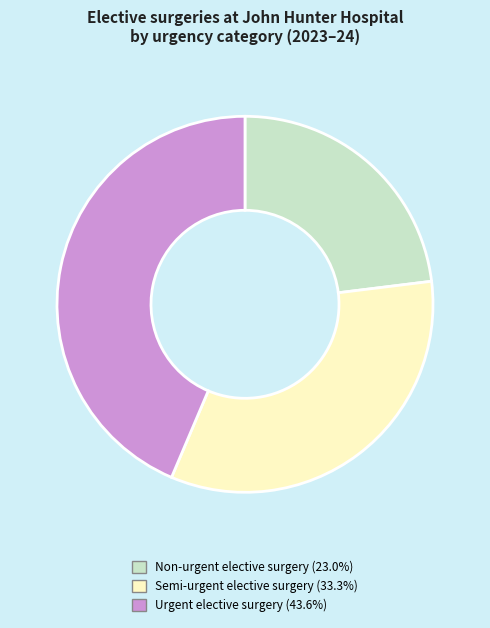

Rank the categories by value from highest to lowest.

Urgent elective surgery, Semi-urgent elective surgery, Non-urgent elective surgery